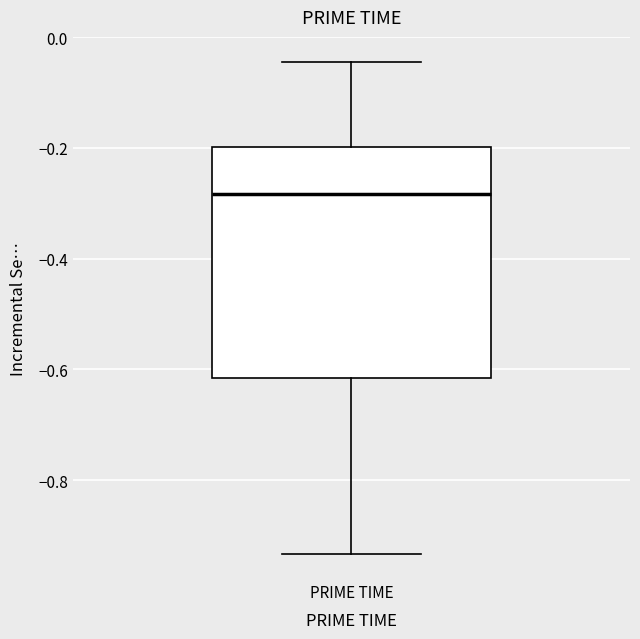

Transcribe this box plot: give where the median line is, the range the box spans, and where the two whiskers end, as read against the y-axis. The values are not printed on the chart, so give them approximately, as read against the axis.

median -0.28, box -0.62 to -0.20, whiskers -0.94 to -0.04